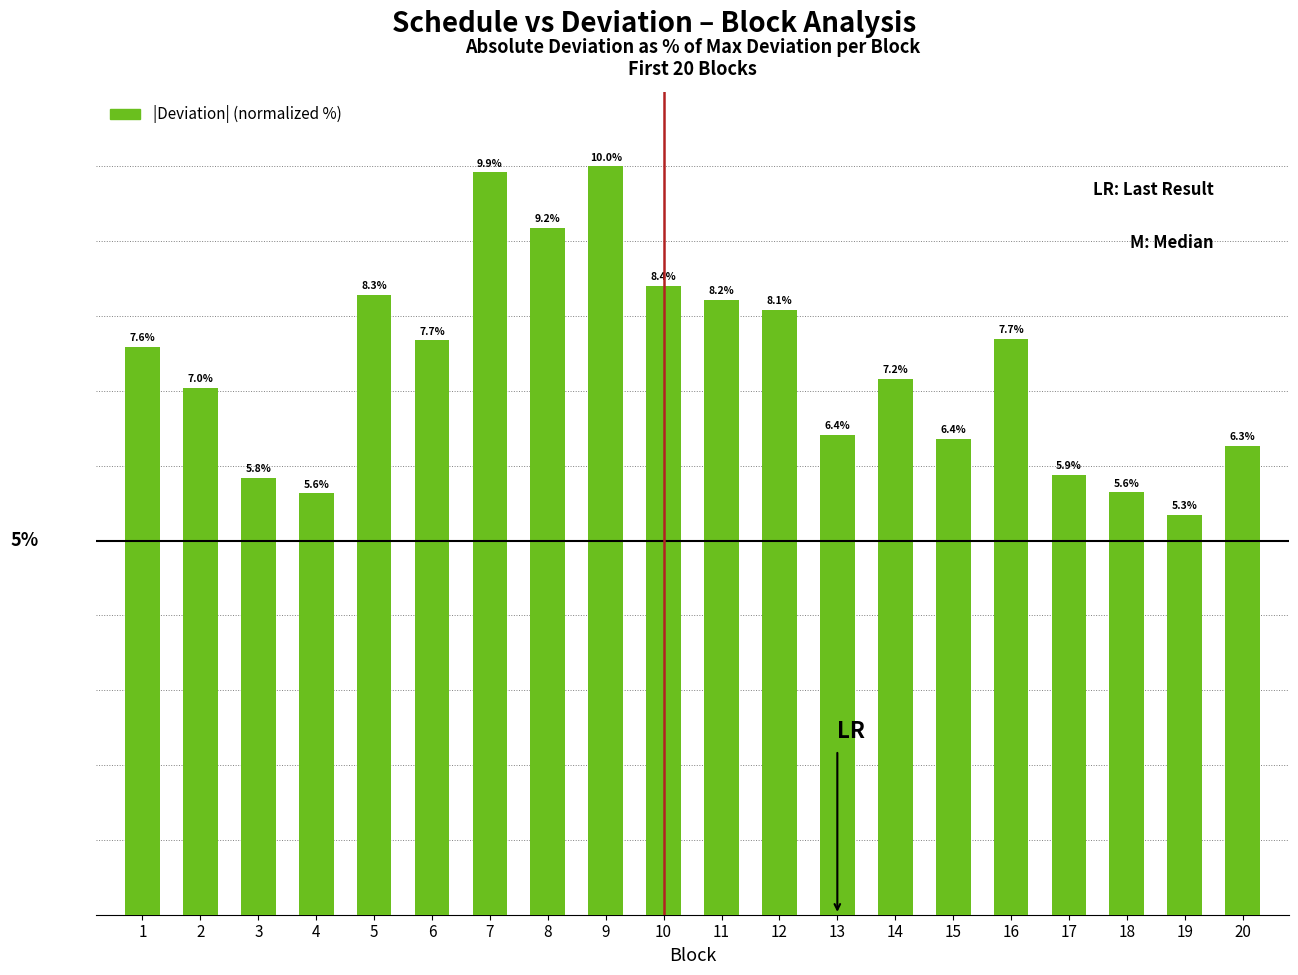

Which category has the lowest value across all series?

19